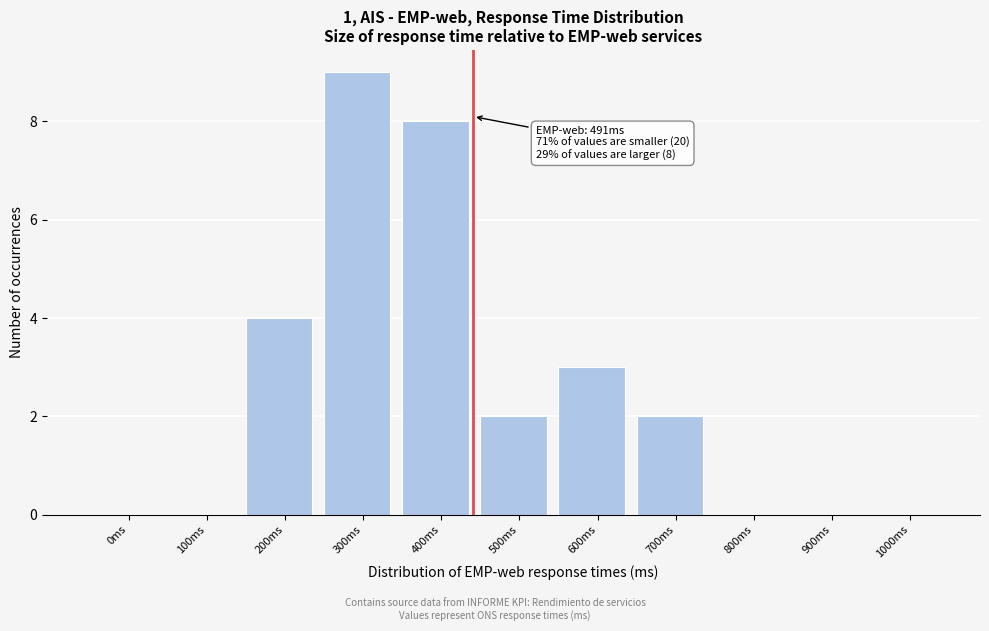

Reading left to right, what are all the values shown in this chart?

0ms=0	100ms=0	200ms=4	300ms=9	400ms=8	500ms=2	600ms=3	700ms=2	800ms=0	900ms=0	1000ms=0